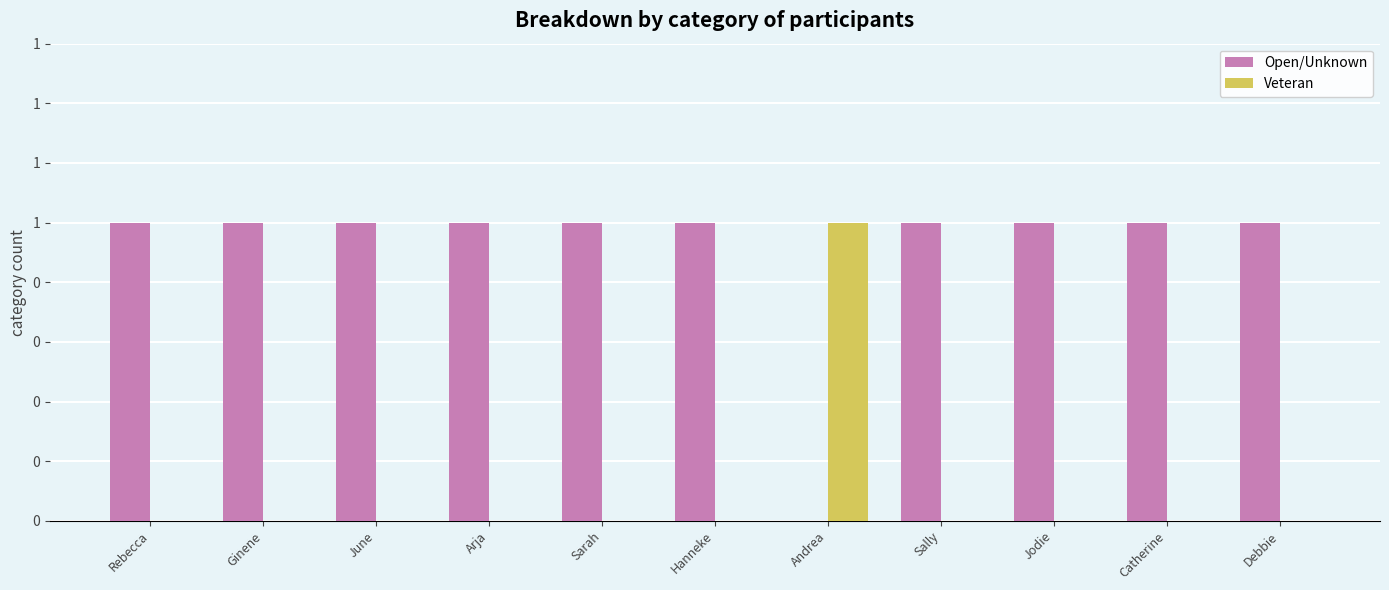

Is it true that Veteran equals -1 at Rebecca?

False